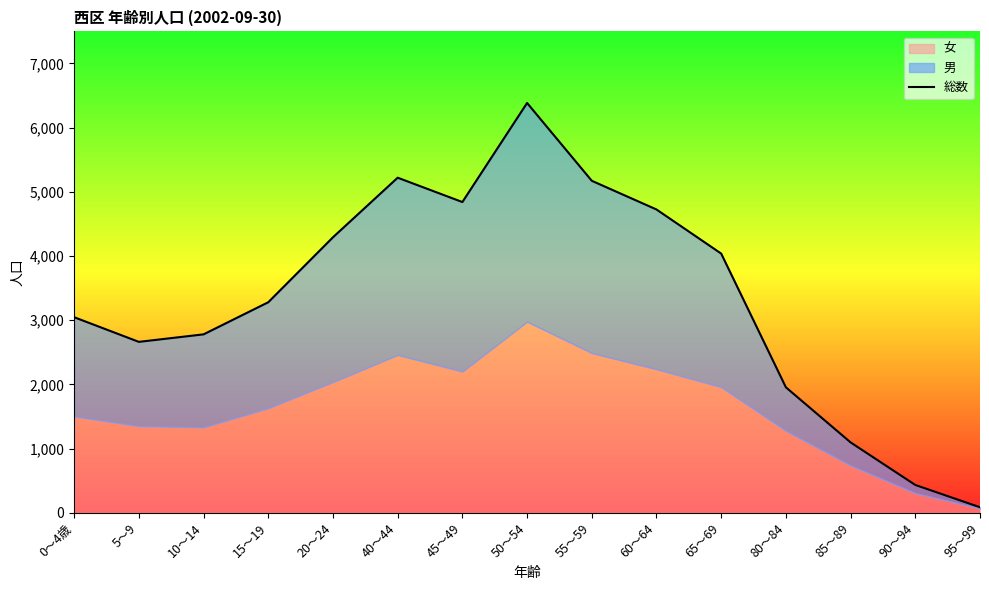

What is the value of the 4th point from the left?

3281